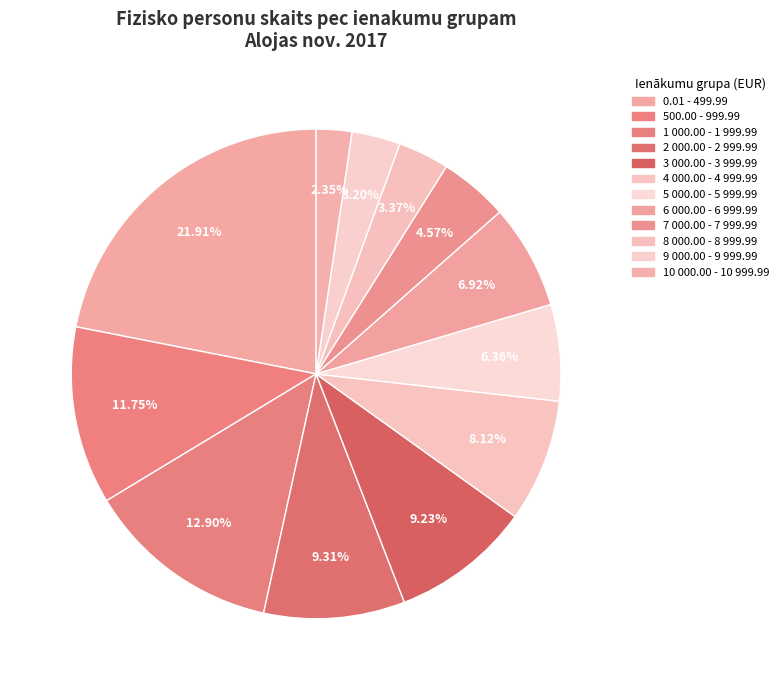

To the nearest percent, what is the average slice percentage?

8%